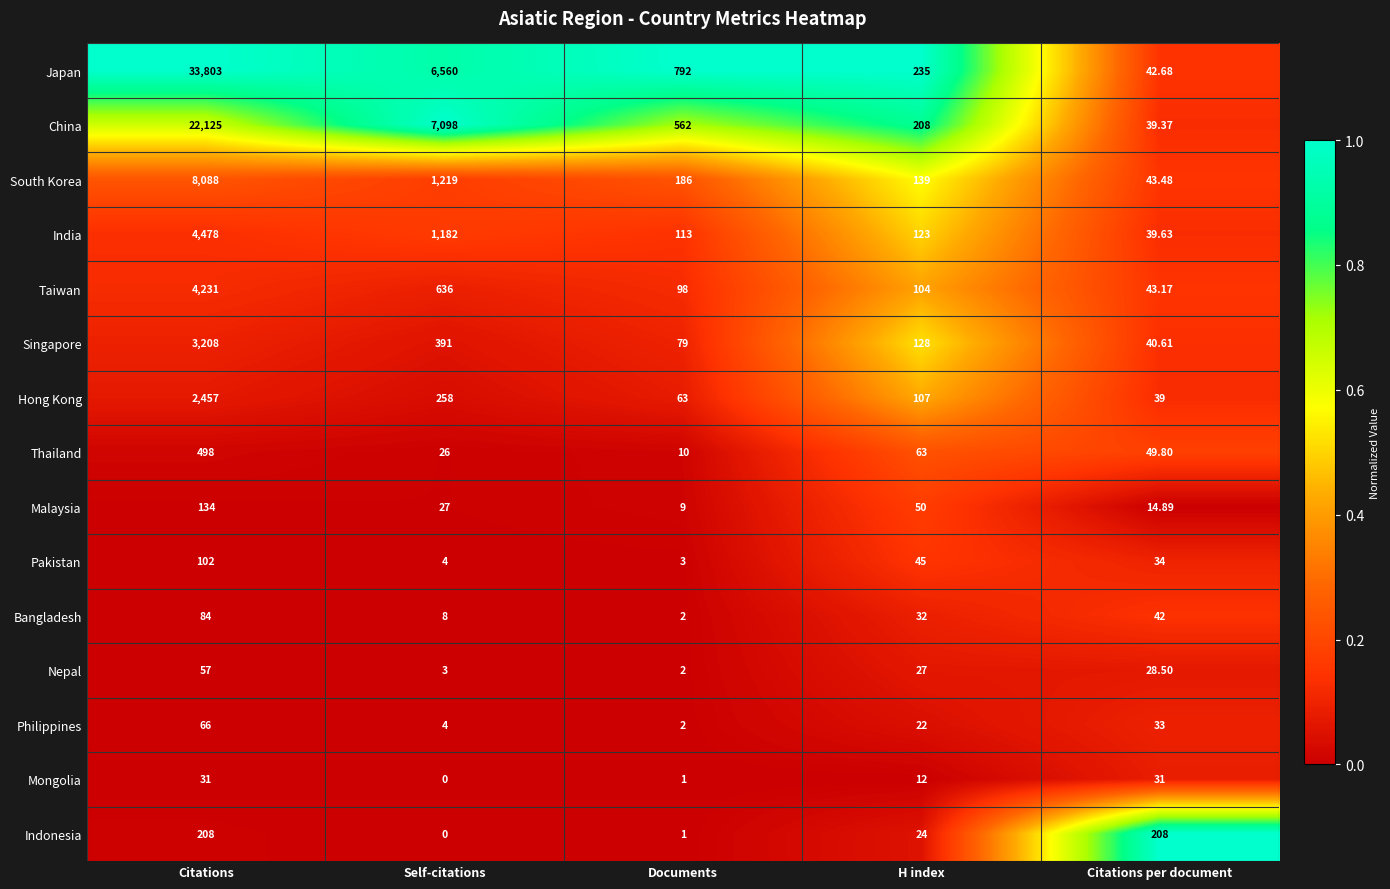

Which series has the widest spread of values?

Japan